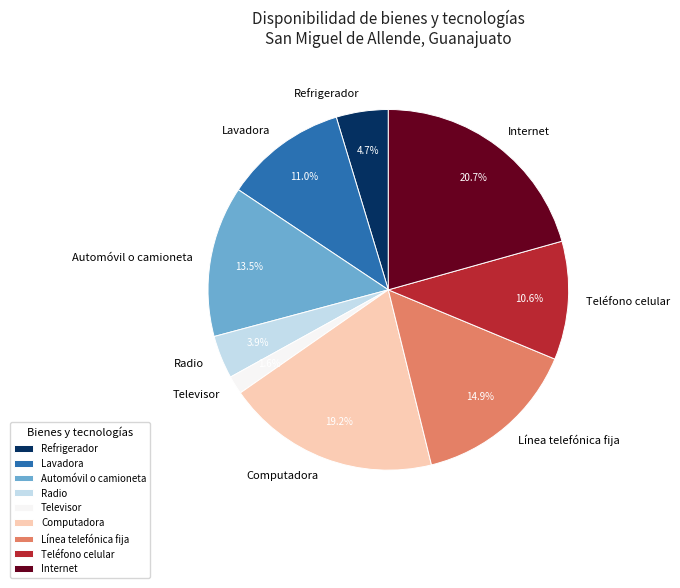

Is there any slice that represents more than half of the pie?

No